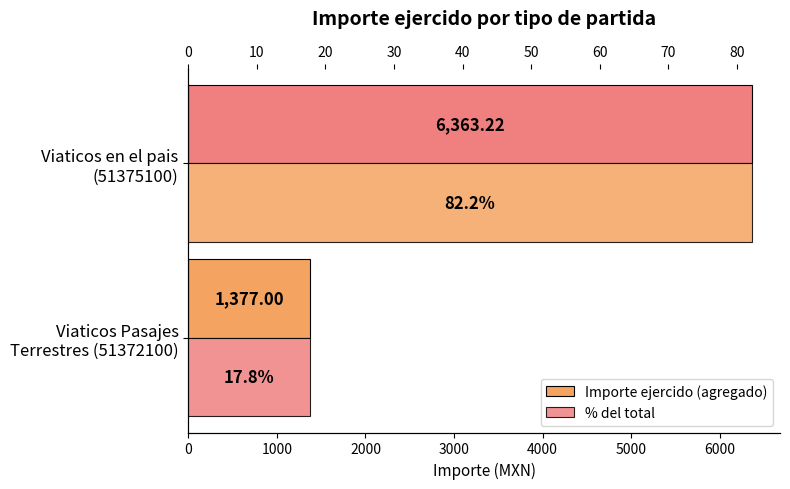

Which series changed the most between Viaticos Pasajes Terrestres (51372100) and Viaticos en el pais (51375100)?

Importe ejercido (agregado)